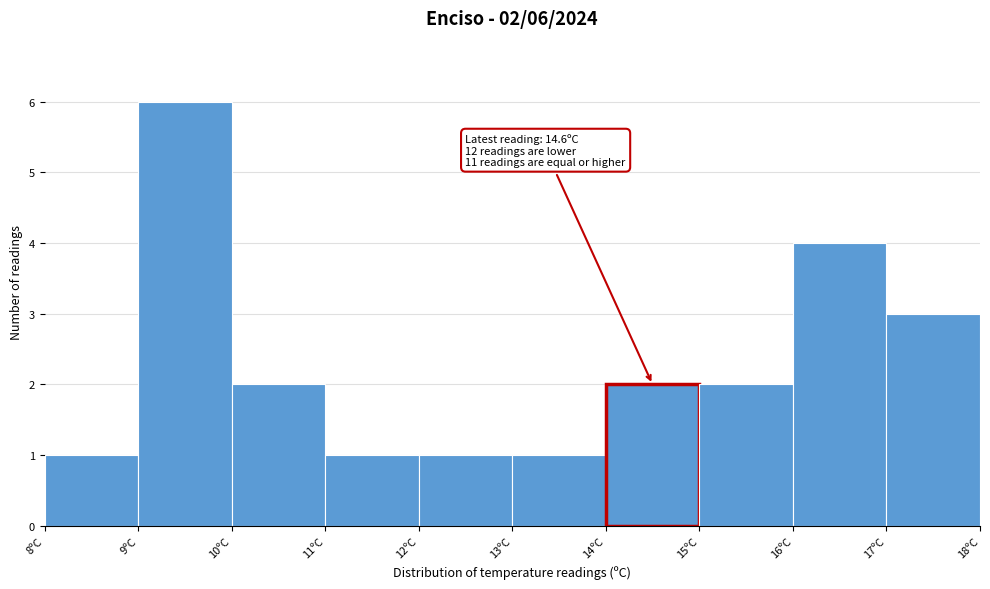

Over which range of the x-axis is the bar tallest?

9 to 10